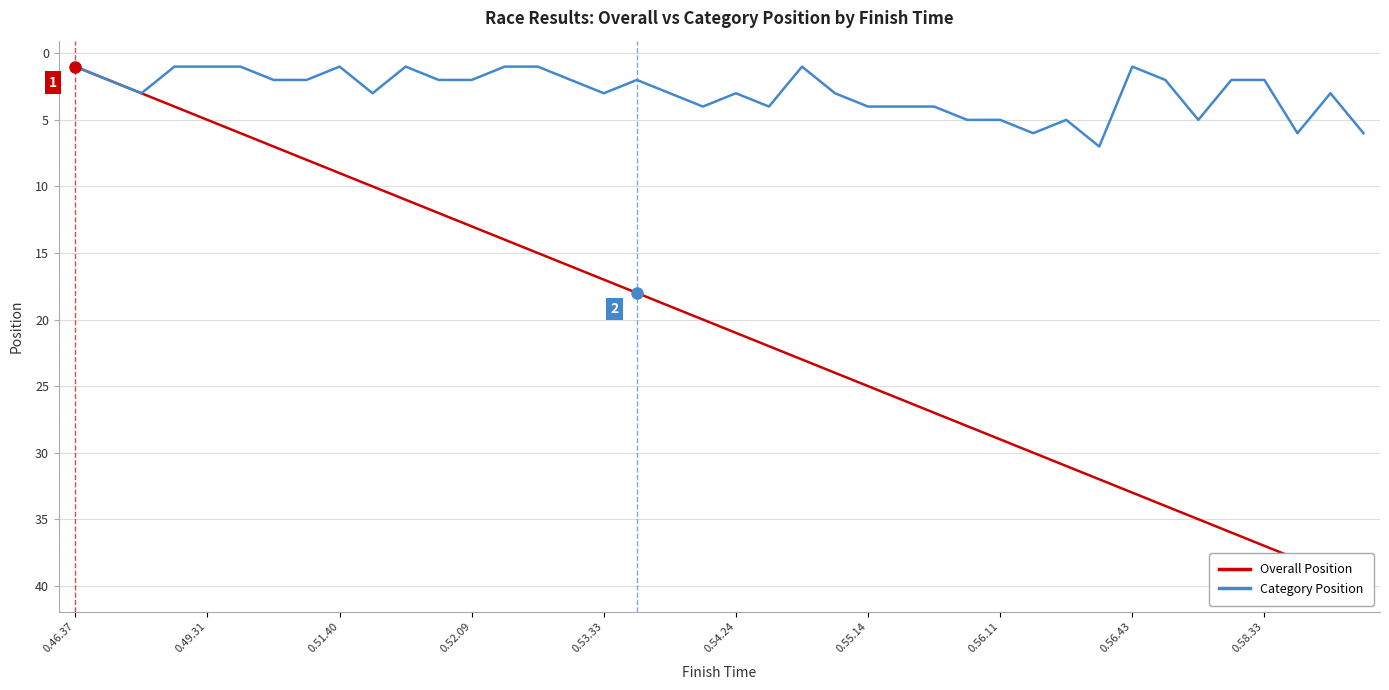

Rank the series by their maximum value, from highest to lowest.

Overall Position, Category Position